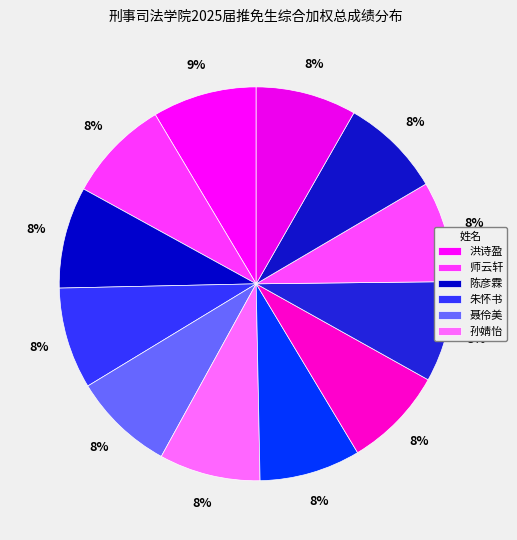

How many segments does this pie chart have?

12